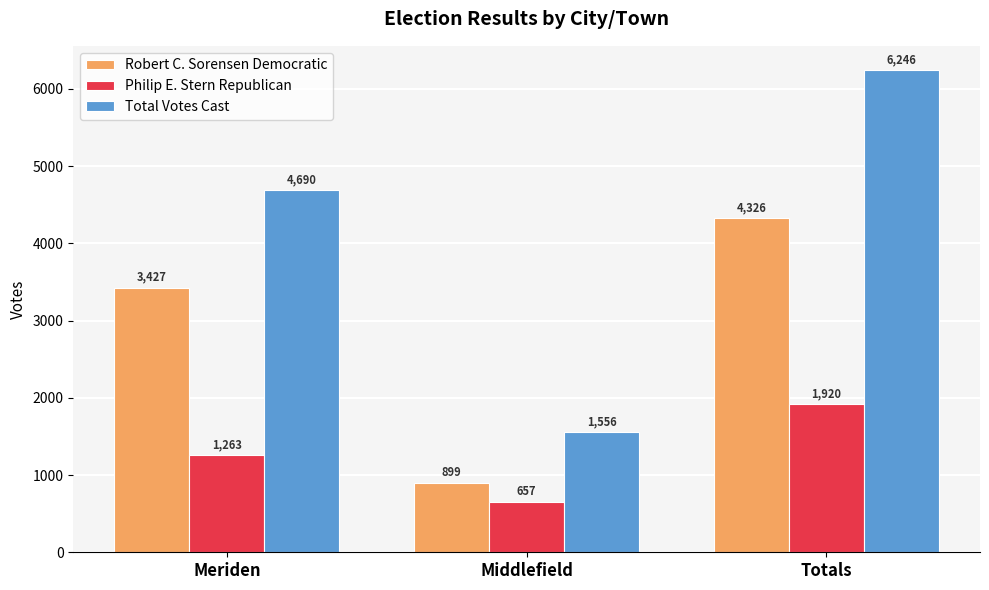

What is the value of the Total Votes Cast bar at the 1st from the left?

4690